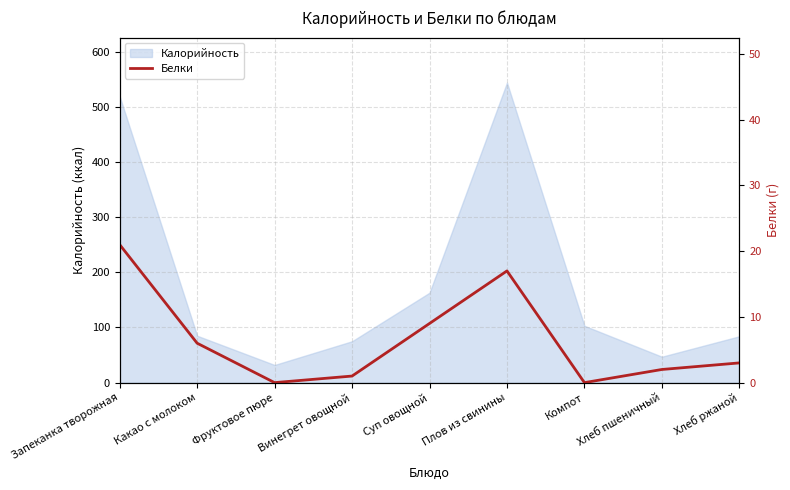

True or false: the data shows 21 at Запеканка творожная.

True